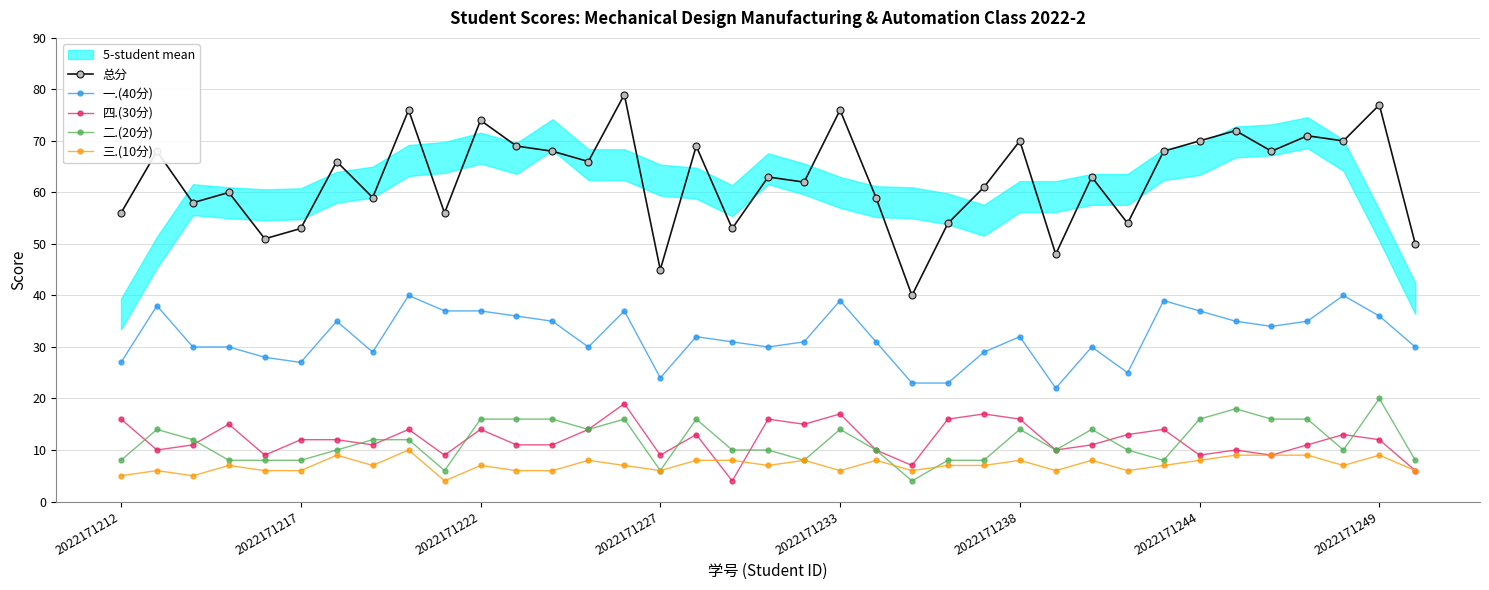

What is the difference between the maximum and minimum values in the 三.(10分) series?

6